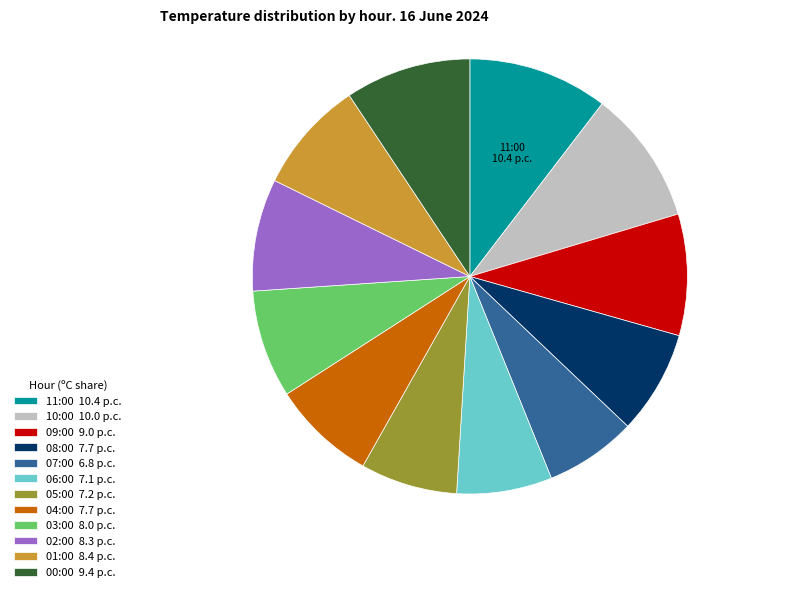

Is there any slice that represents more than half of the pie?

No